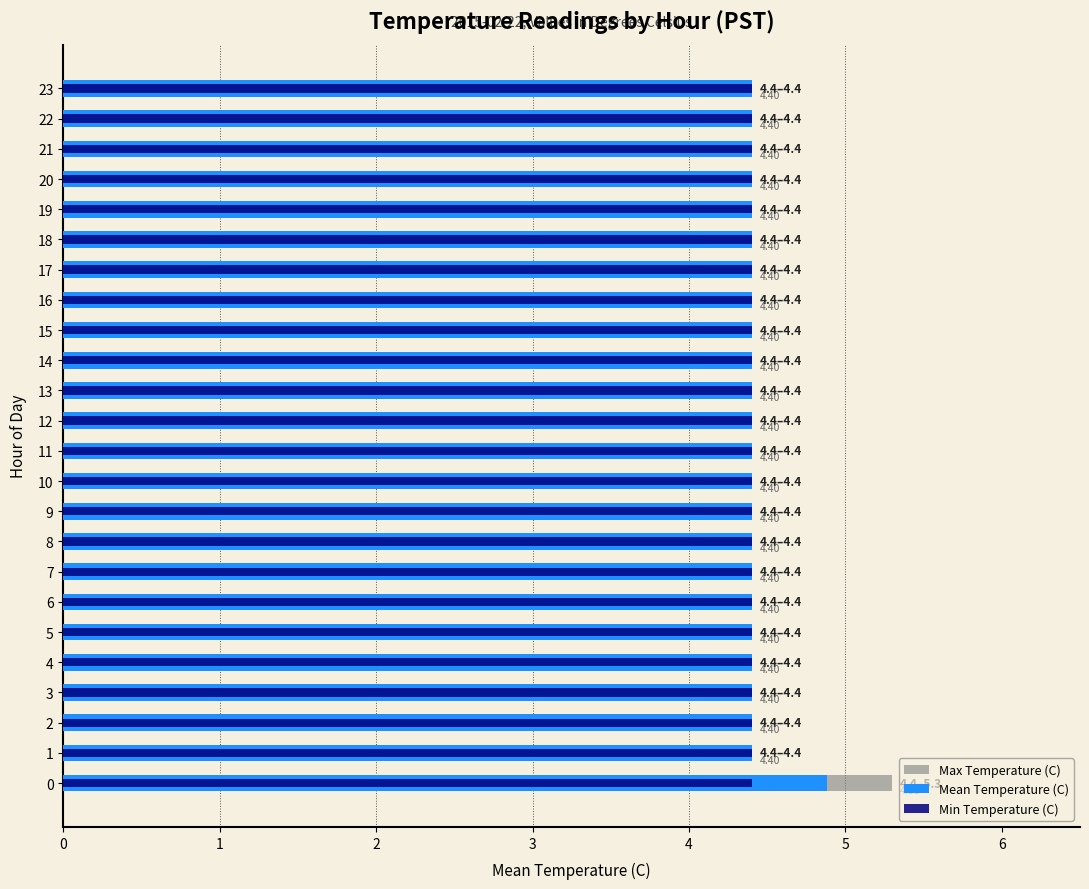

Count the number of categories in the chart.

24